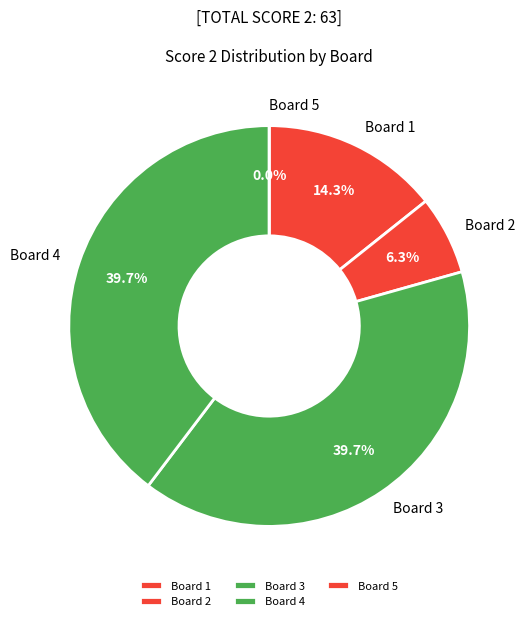

How many slices are in this pie chart?

5